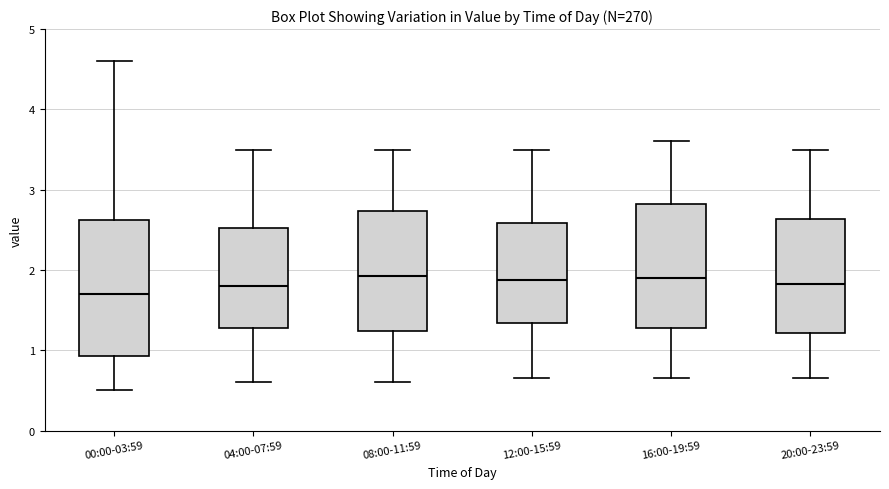

Reading left to right, read every box against the y-axis: the position of its median line, the range the box covers, and the ends of its whiskers. The values are not printed on the chart, so give them approximately, as read against the axis.

00:00-03:59: median 1.7, box 0.9 to 2.6, whiskers 0.5 to 4.6
04:00-07:59: median 1.8, box 1.3 to 2.5, whiskers 0.6 to 3.5
08:00-11:59: median 1.9, box 1.2 to 2.7, whiskers 0.6 to 3.5
12:00-15:59: median 1.9, box 1.3 to 2.6, whiskers 0.7 to 3.5
16:00-19:59: median 1.9, box 1.3 to 2.8, whiskers 0.7 to 3.6
20:00-23:59: median 1.8, box 1.2 to 2.6, whiskers 0.7 to 3.5